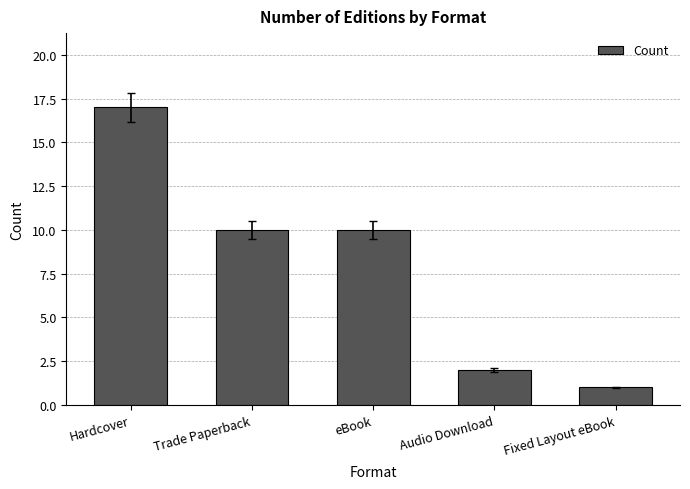

What position from the right is Fixed Layout eBook?

1